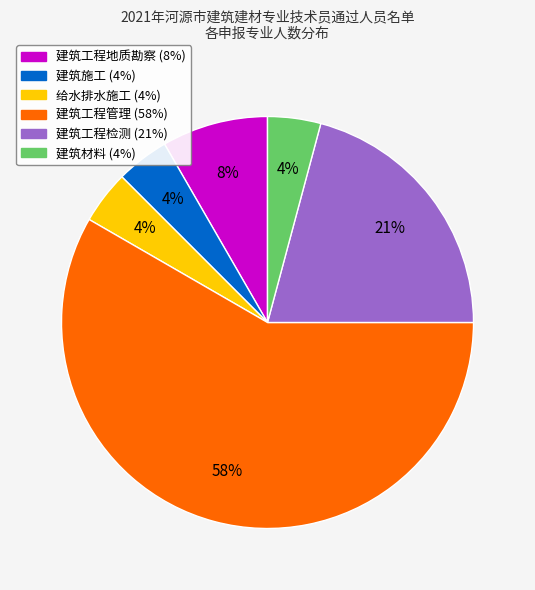

Does 建筑工程地质勘察 represent more than half of the total?

No